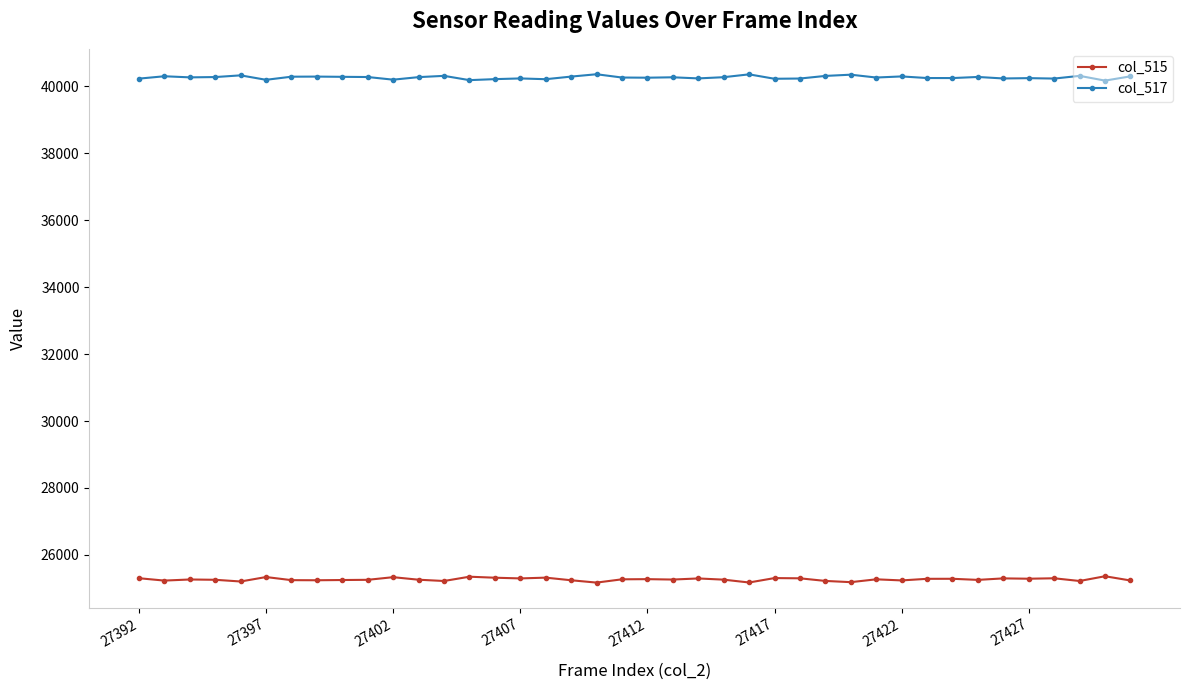

At how many categories does at least one series exceed 27571?

40